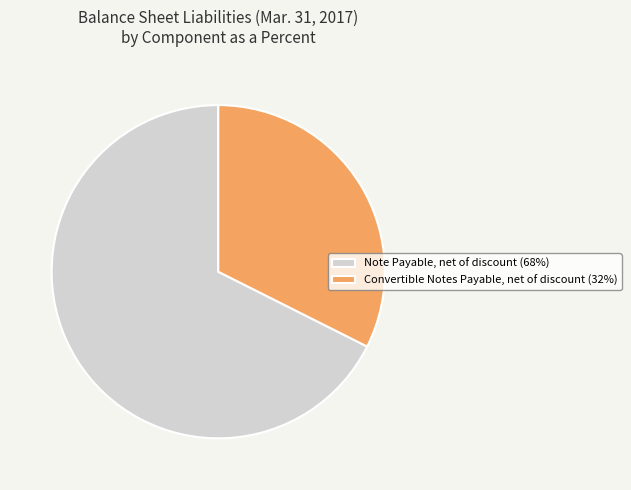

Count the number of slices in the pie.

2